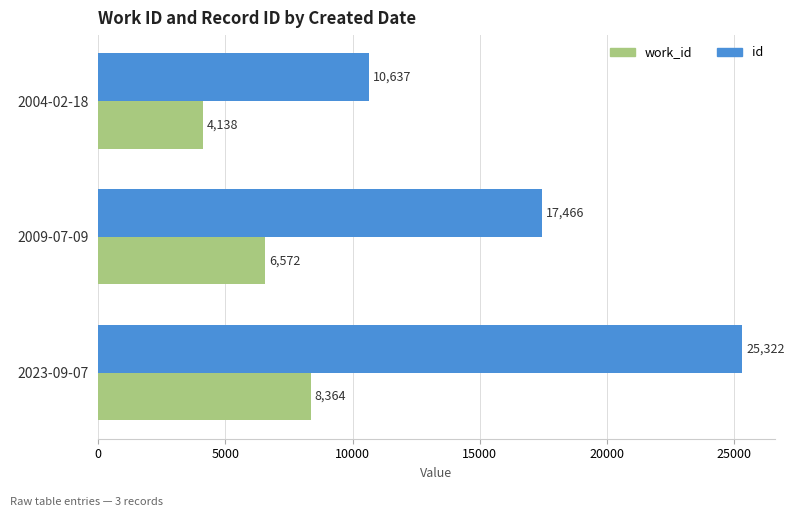

Where is work_id nearest to the value 6251?

2009-07-09